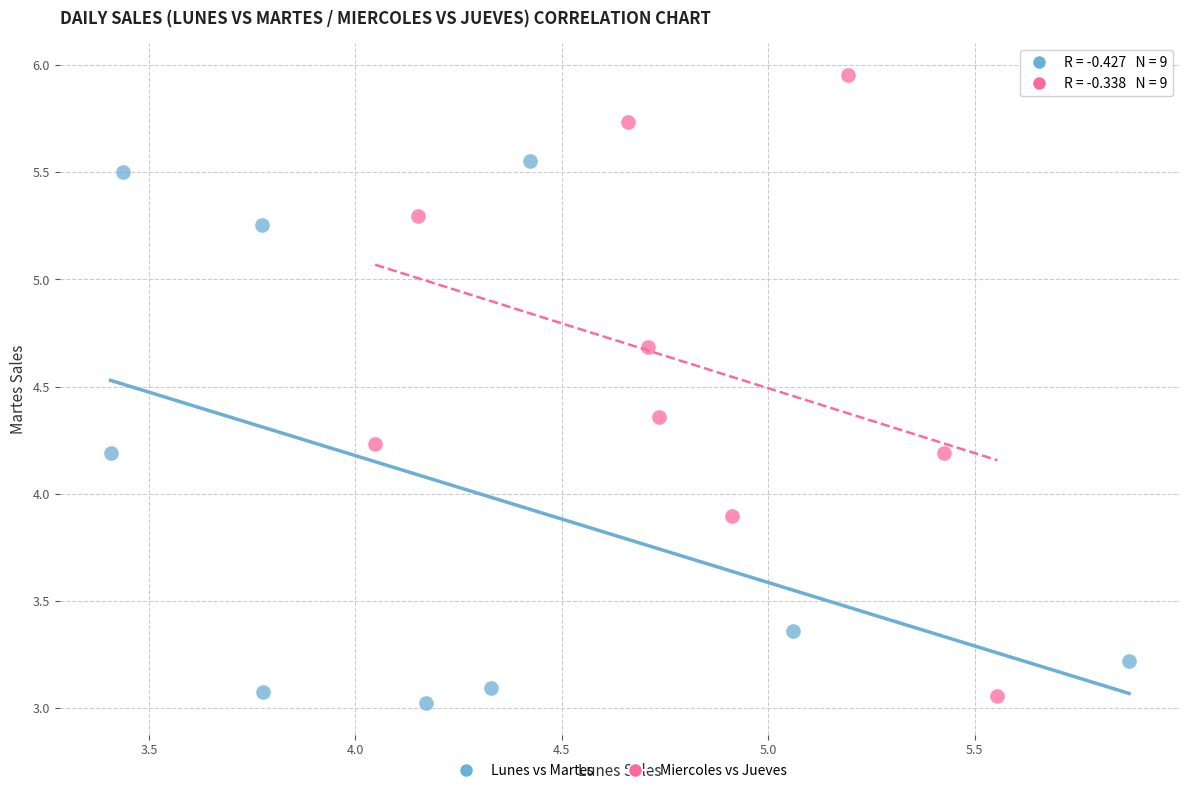

Which series reaches the maximum Y coordinate?

Miercoles vs Jueves